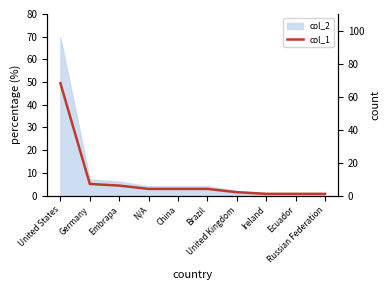

Is it true that the value at United States is 68?

True